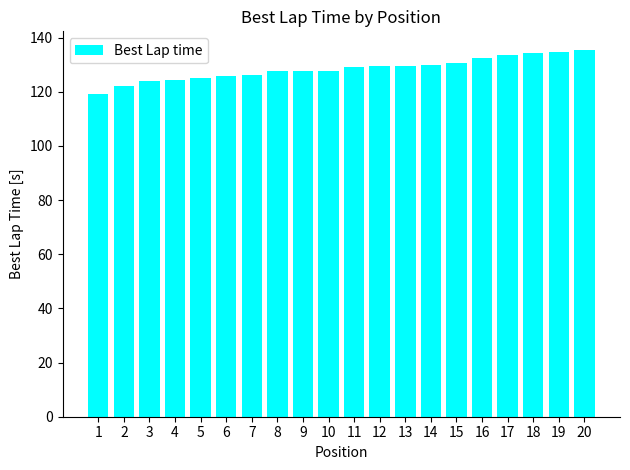

What is the value of the 4th bar from the left?

124.3